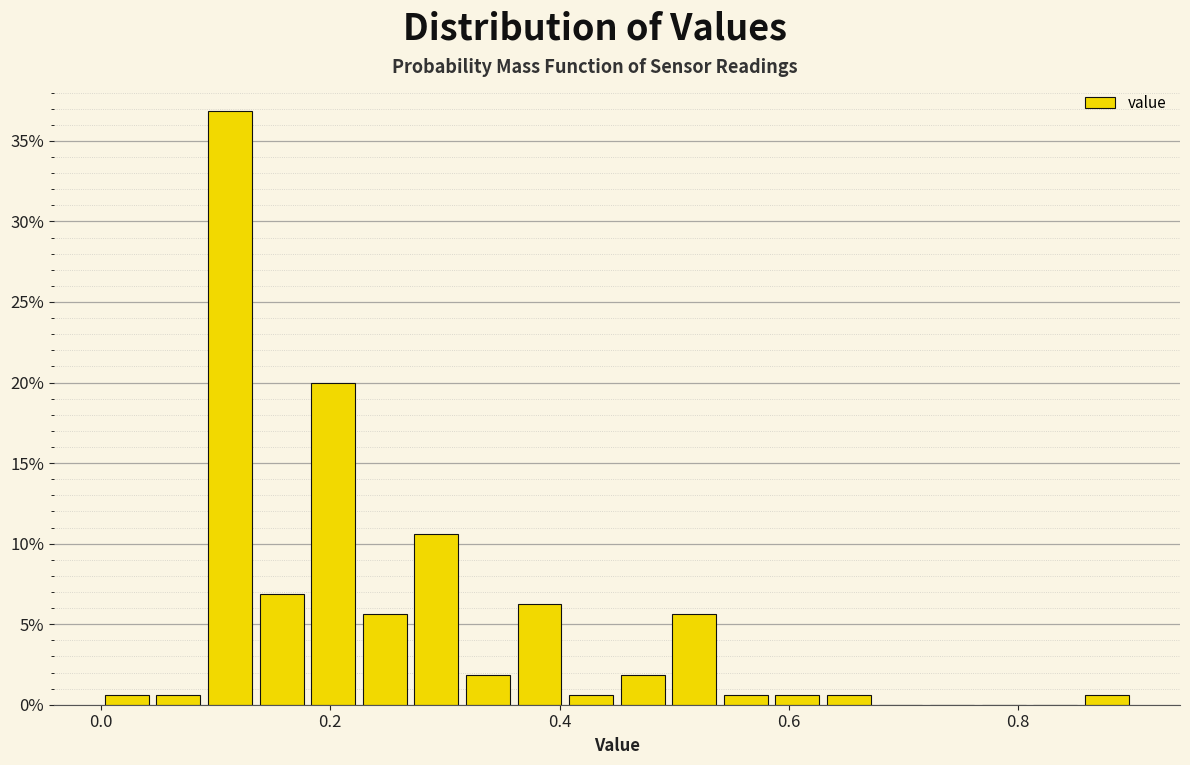

Read against the x-axis, roughly where is the centre of the tallest bar?

0.12